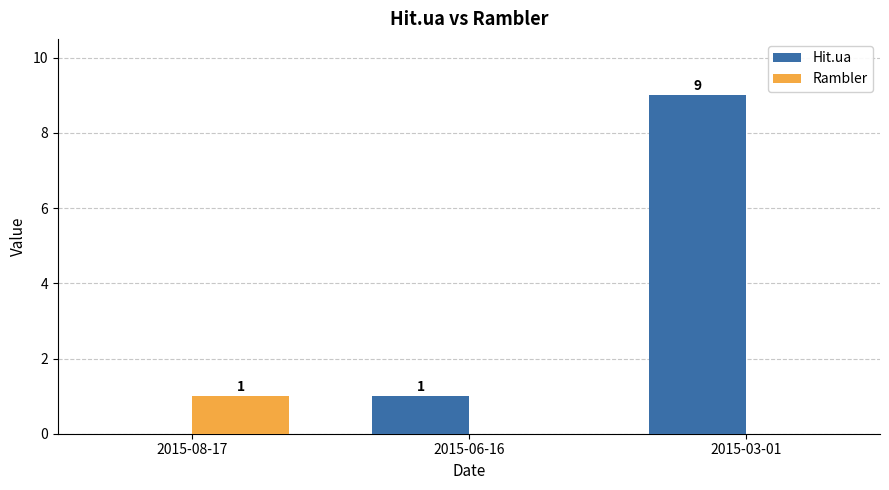

The value of Hit.ua at 2015-06-16 is 1. True or false?

True